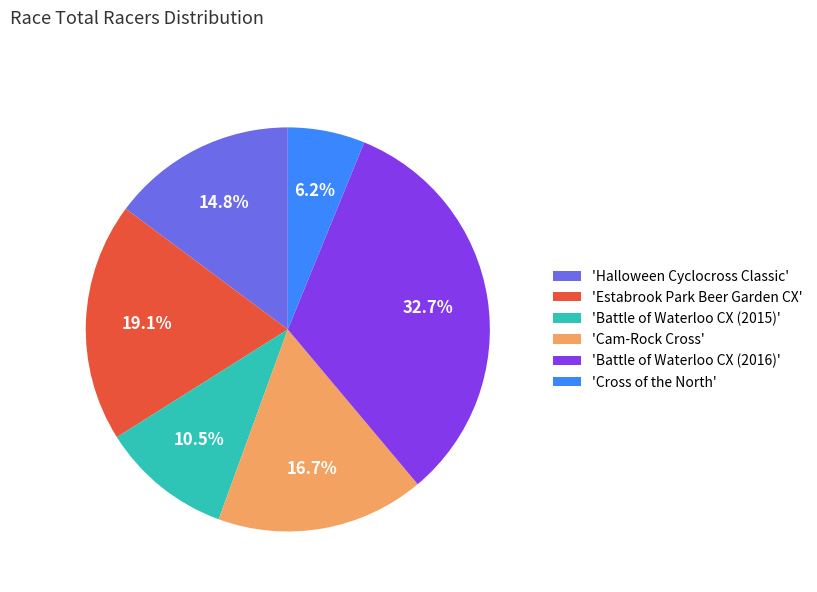

What is the ratio of the value at 'Estabrook Park Beer Garden CX' to the value at 'Battle of Waterloo CX (2015)'?

1.8